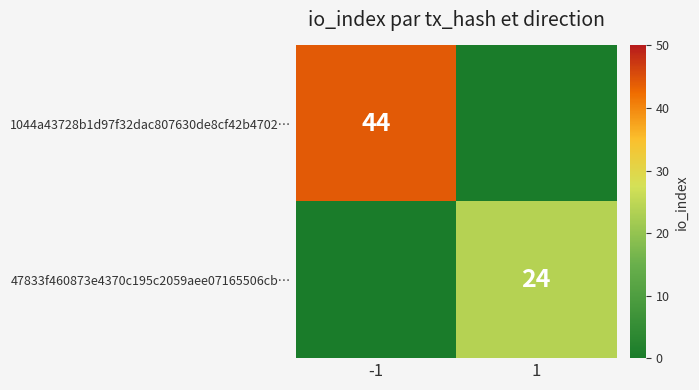

Is it true that 1044a43728b1d97f32dac807630de8cf42b4702… equals 44 at -1?

True